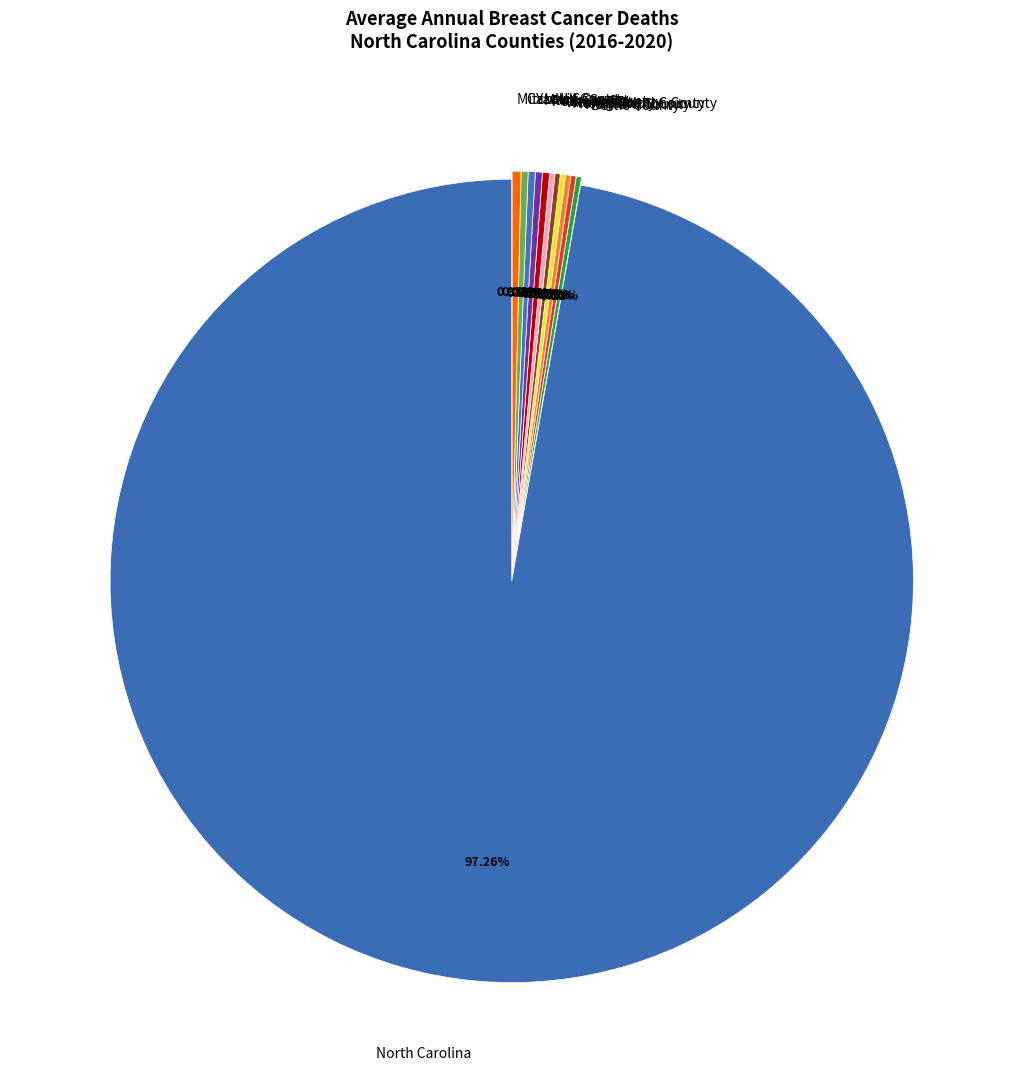

What is the majority slice?

North Carolina